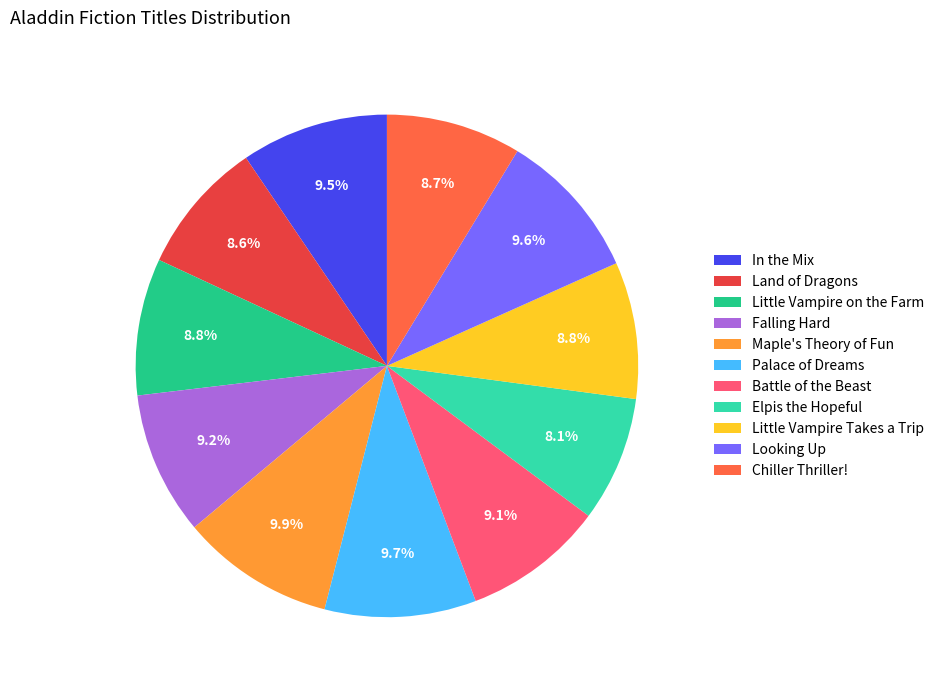

How many segments does this pie chart have?

11